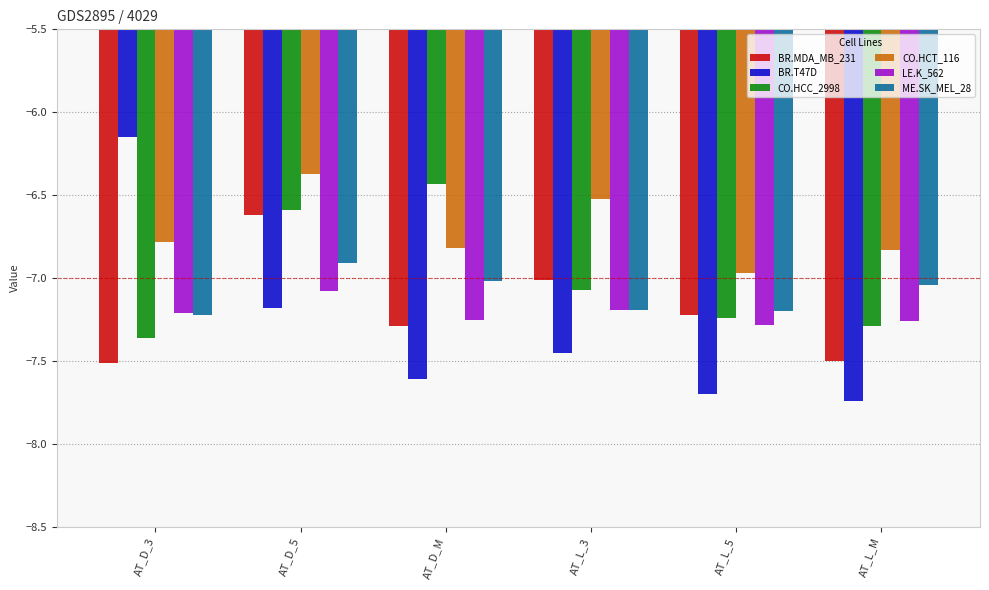

What are all the series names shown in the legend?

BR.MDA_MB_231, BR.T47D, CO.HCC_2998, CO.HCT_116, LE.K_562, ME.SK_MEL_28